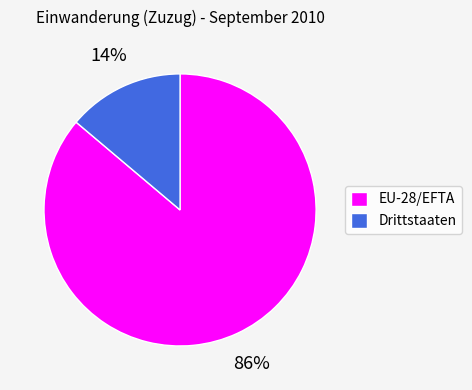

Which has a higher value, EU-28/EFTA or Drittstaaten?

EU-28/EFTA